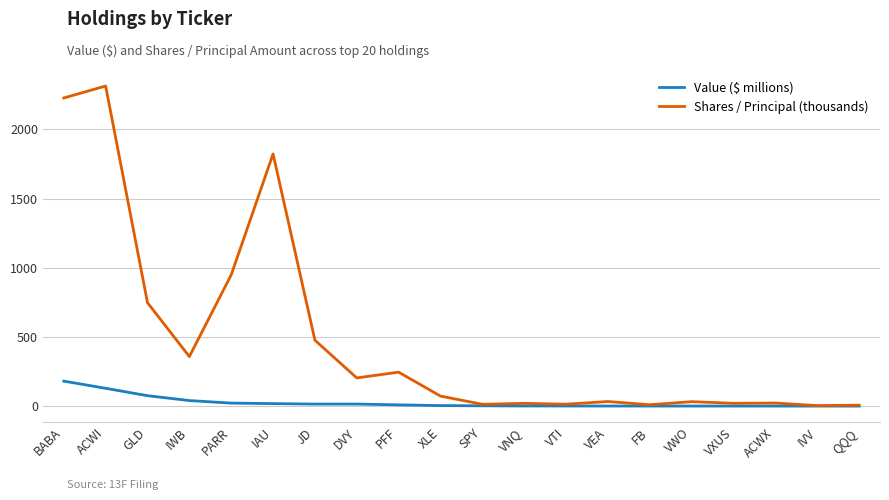

What is the average value of the Shares / Principal (thousands) series?

480.0